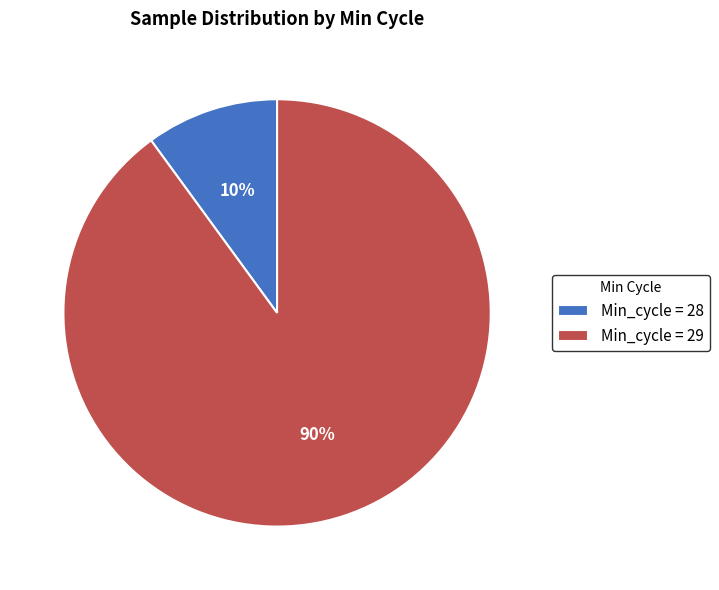

To the nearest percent, what percentage of the pie is Min_cycle = 28?

10%